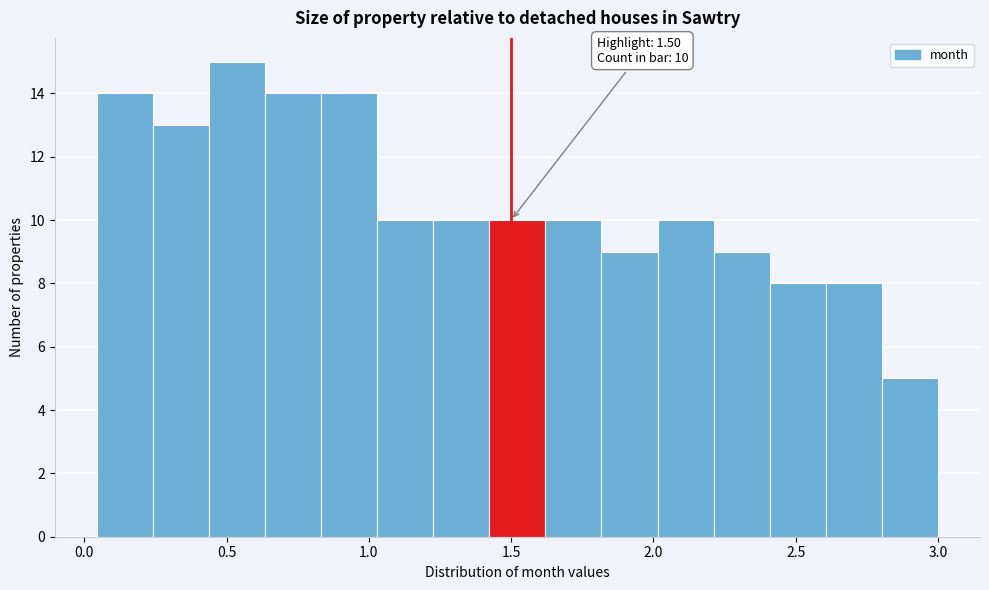

Around what value on the x-axis is the tallest bar? Give the approximate position of its centre, as read against the axis.

0.55